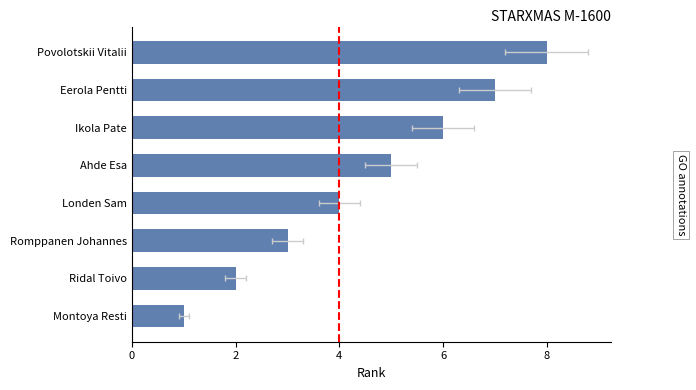

What is the greatest value displayed?

8